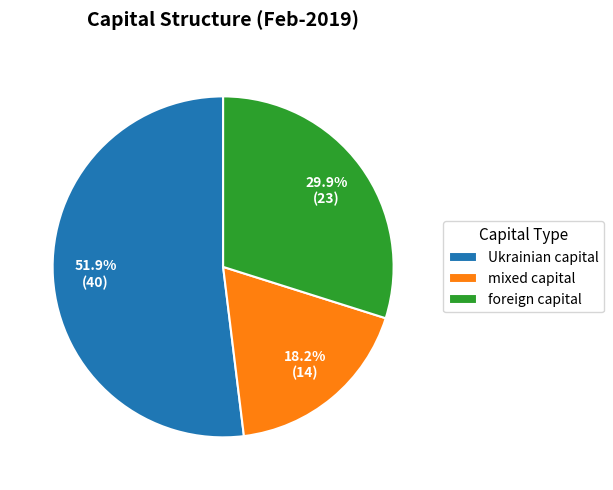

Is the sum of Ukrainian capital and foreign capital greater than half?

Yes